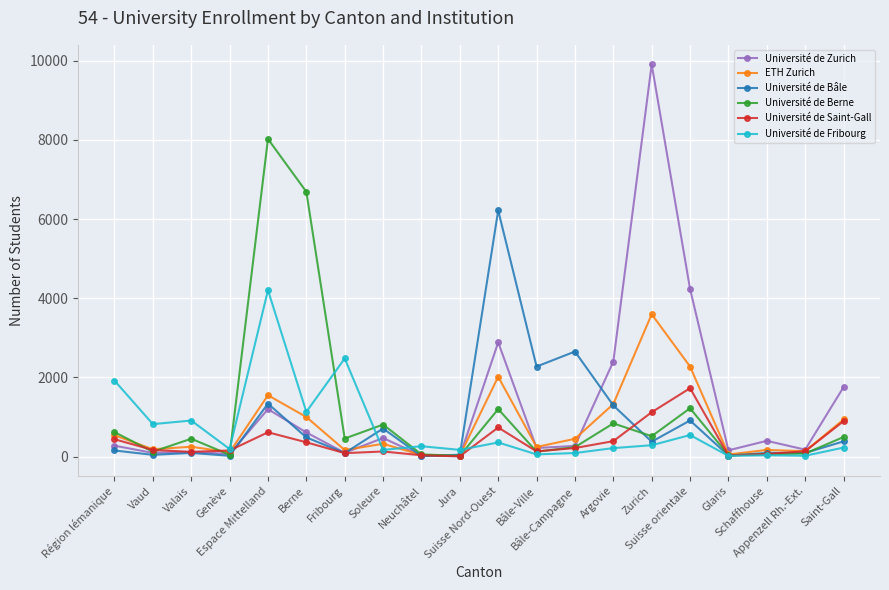

What is the maximum value shown in the chart?

9908